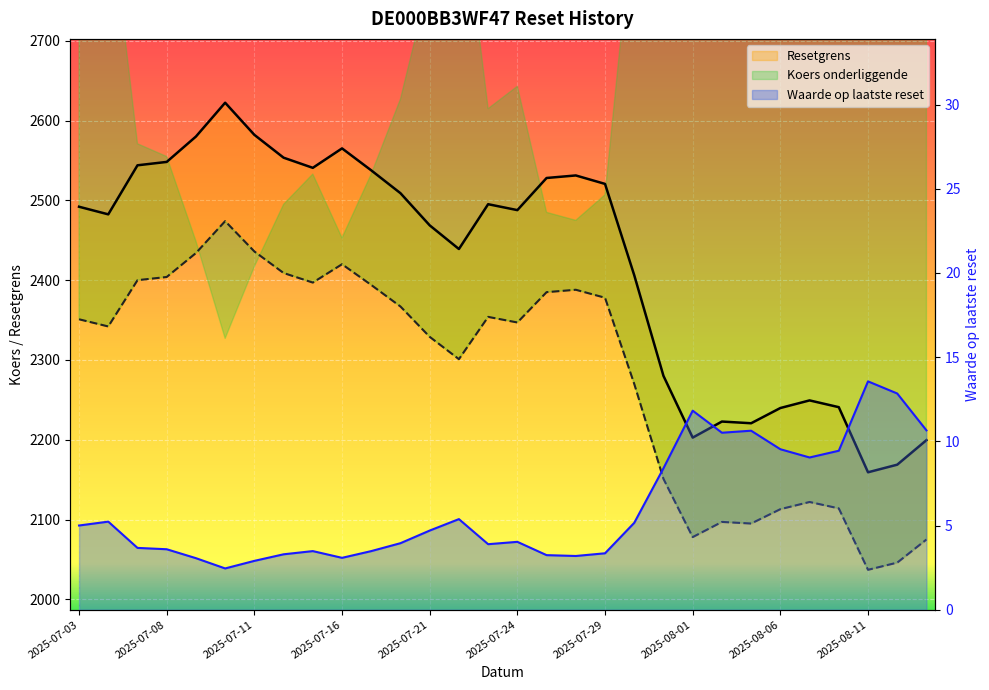

What is the sum of all Waarde op laatste reset values?

182.5